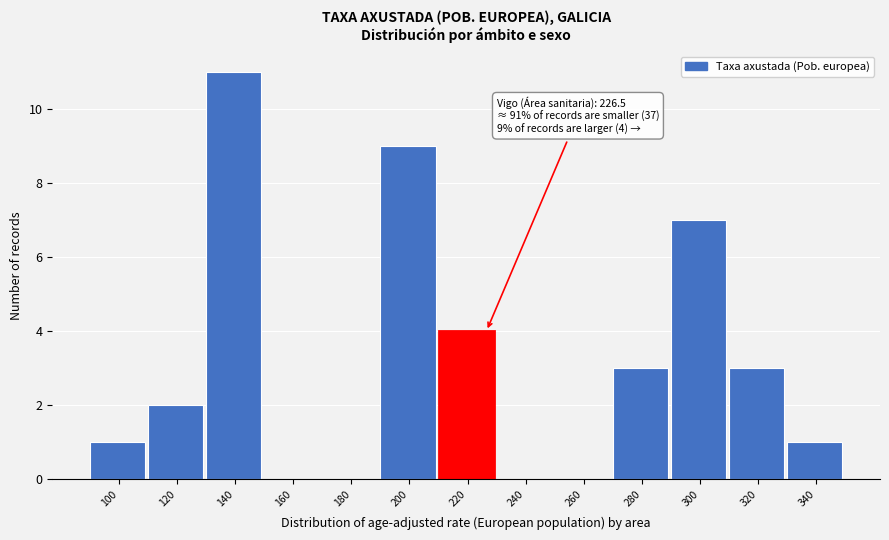

Reading right to left, what are all the values shown in this chart?

340=1	320=3	300=7	280=3	260=0	240=0	220=4	200=9	180=0	160=0	140=11	120=2	100=1